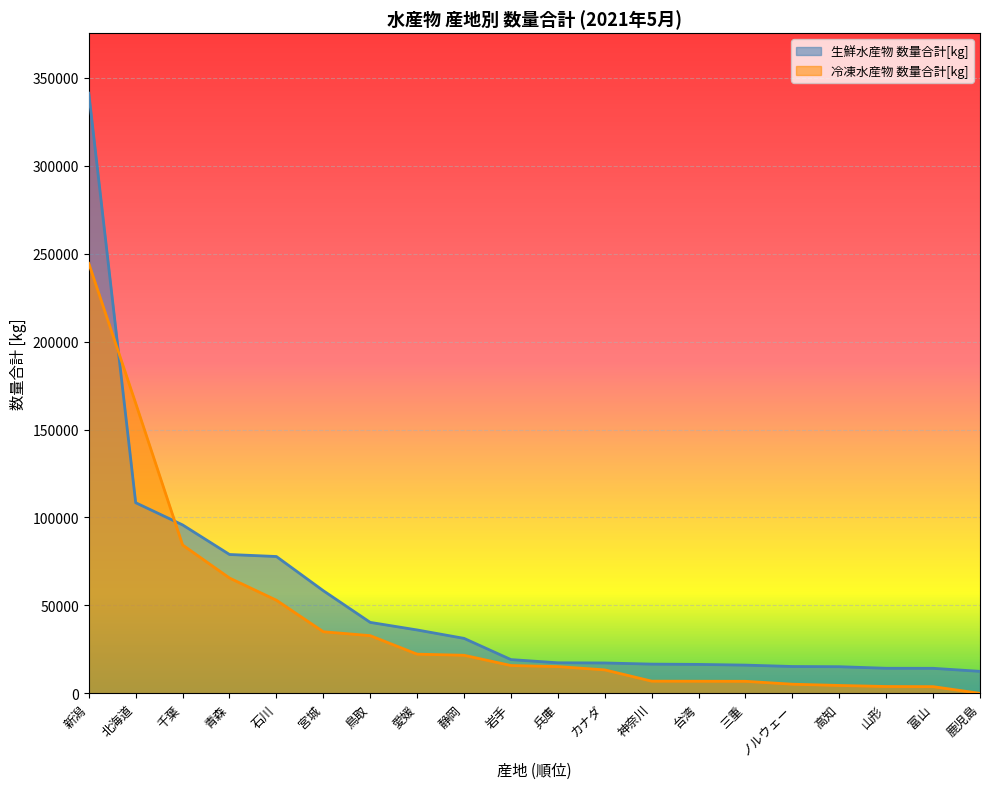

What is the value of the 冷凍水産物 数量合計[kg] point at the 17th from the left?

4483